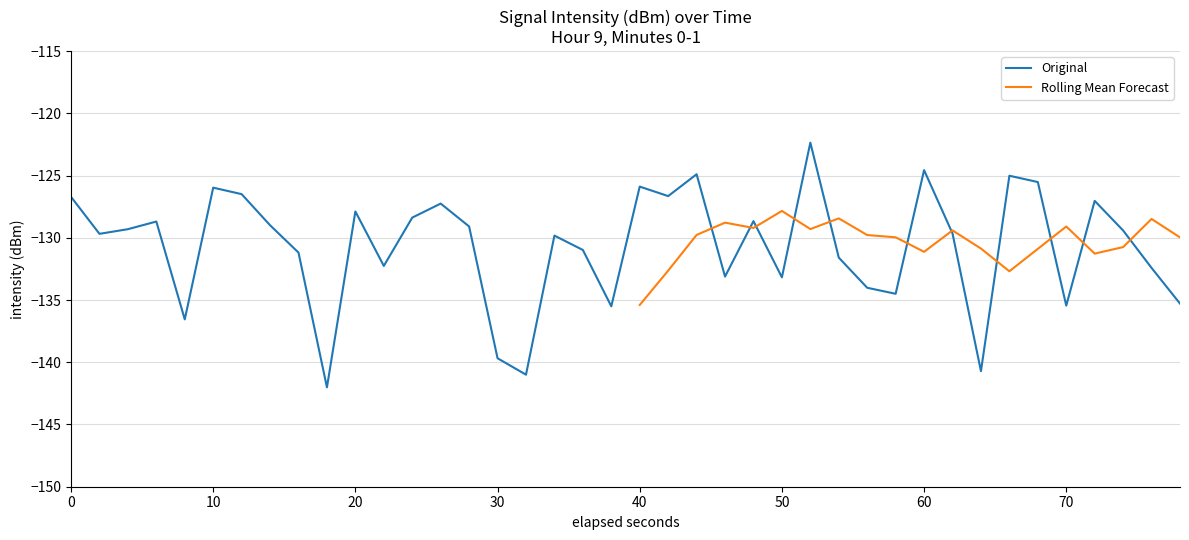

What is the highest value of the Original series?

-122.4